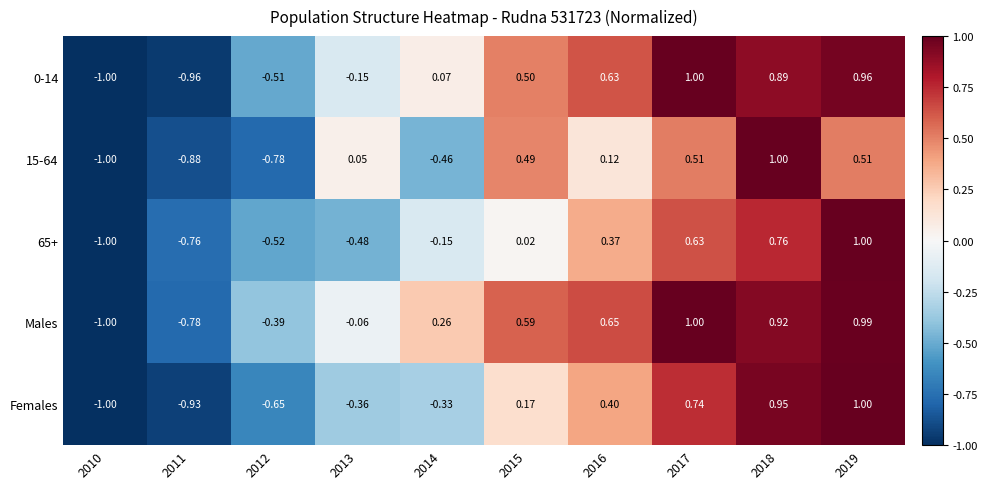

How many values in the 15-64 series are below 0?

4